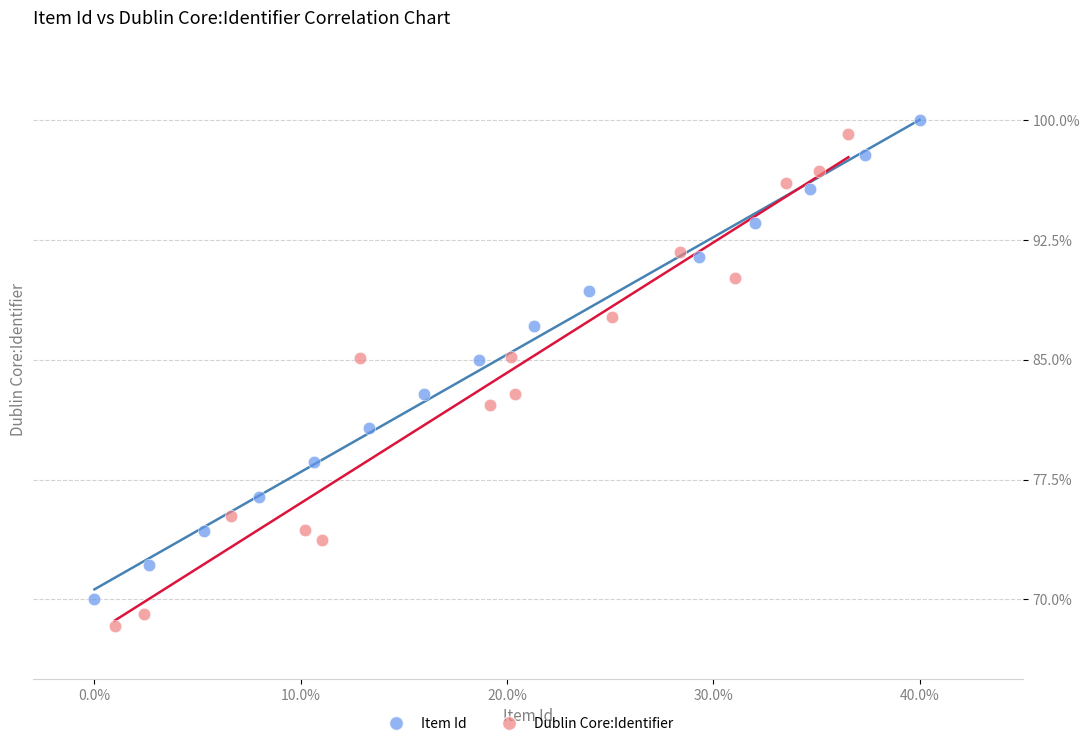

Which series reaches the maximum Y coordinate?

Item Id